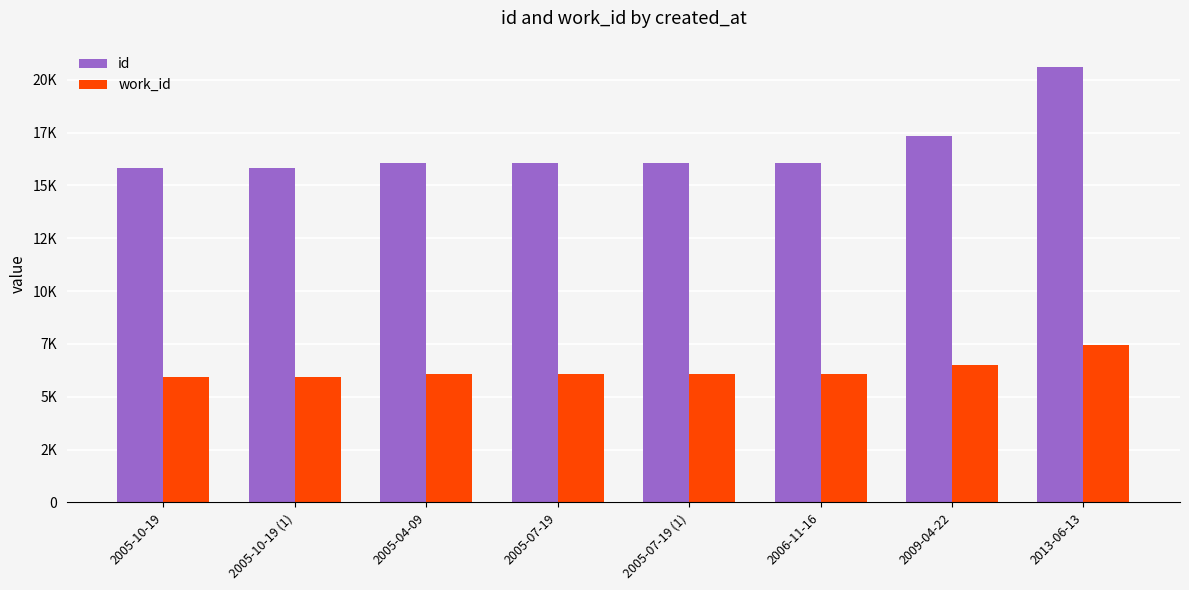

Does the chart contain any negative values?

No